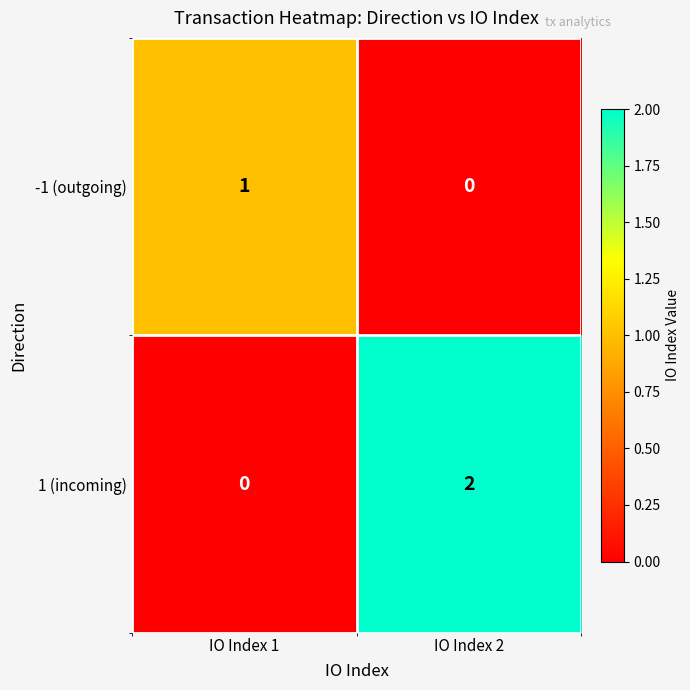

Count the number of categories in the chart.

2